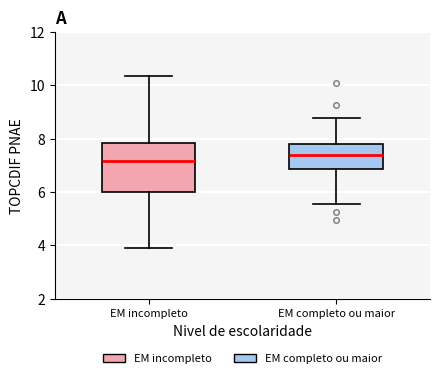

Comparing the boxes themselves (not the whiskers), which one is the tallest?

EM incompleto